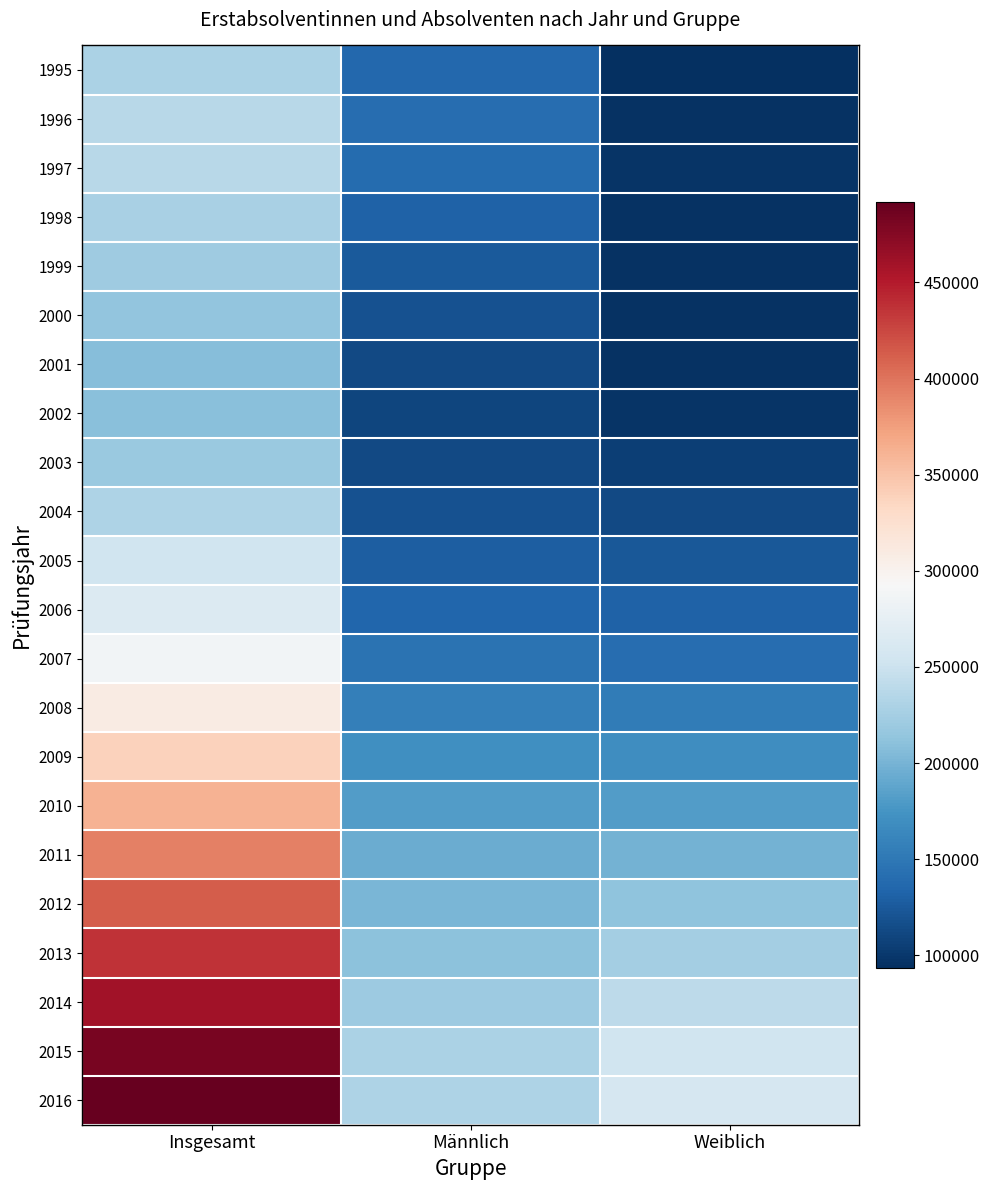

What is the maximum value shown in the chart?

491678